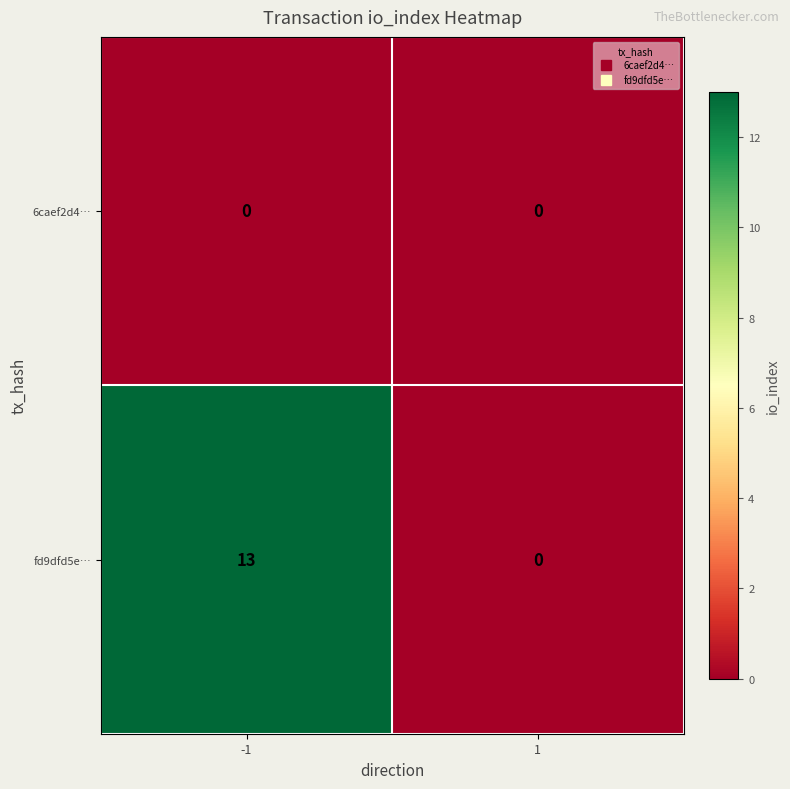

Between -1 and 1, which series saw the biggest shift?

fd9dfd5e…